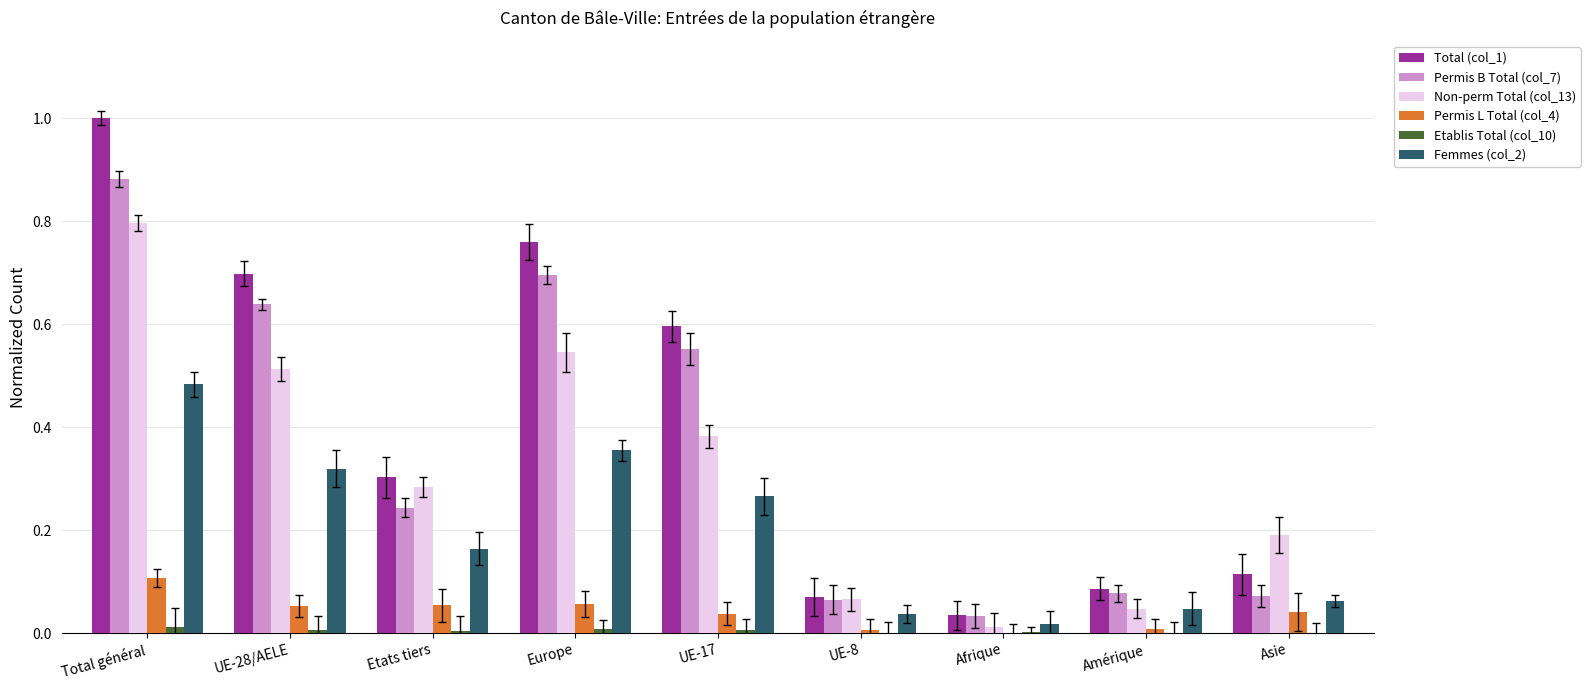

Which series has the largest total across all categories?

Total (col_1)